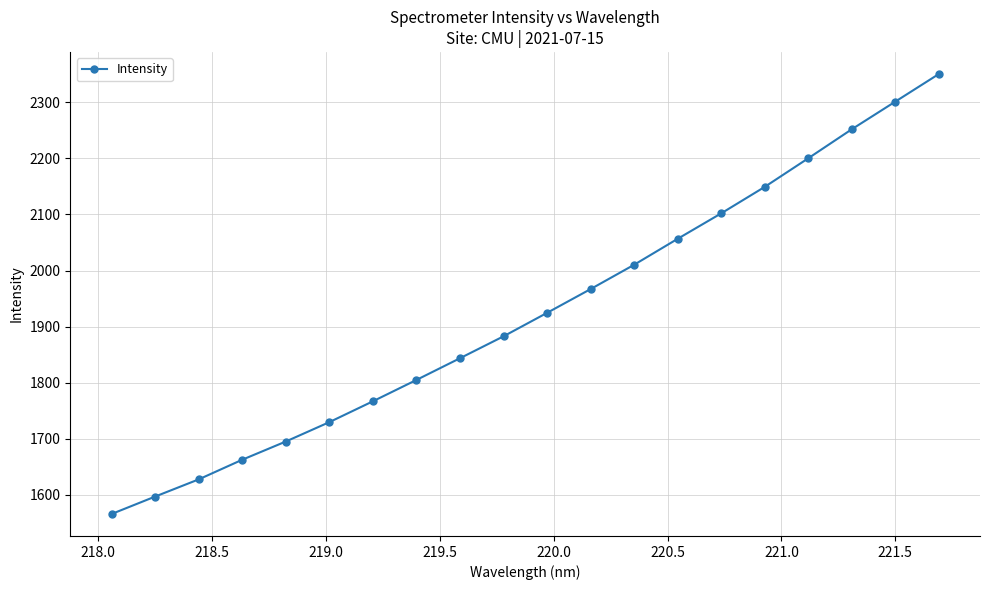

What is the greatest value displayed?

2350.4